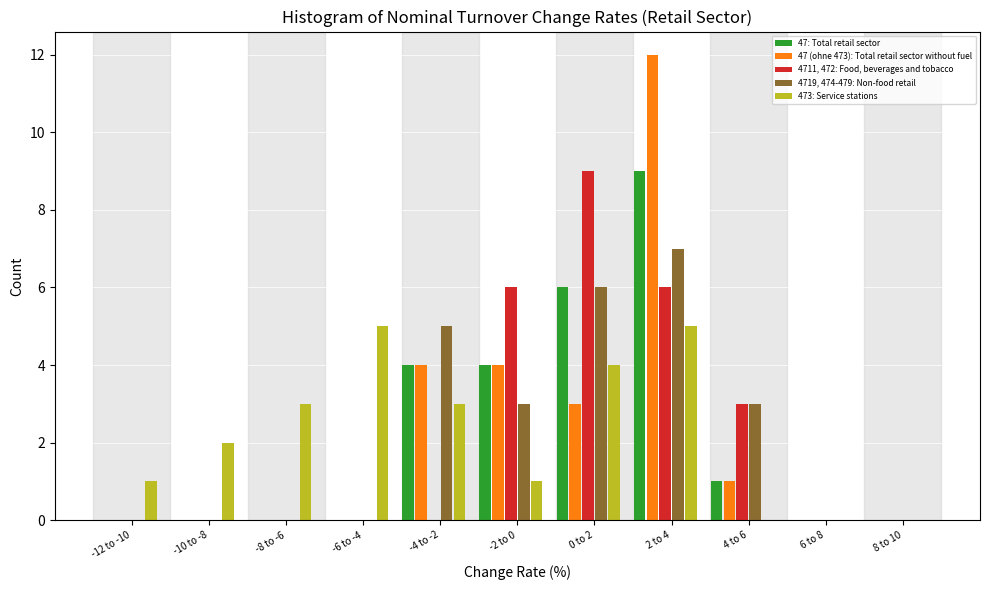

At which category does the chart reach its peak across all series?

2 to 4